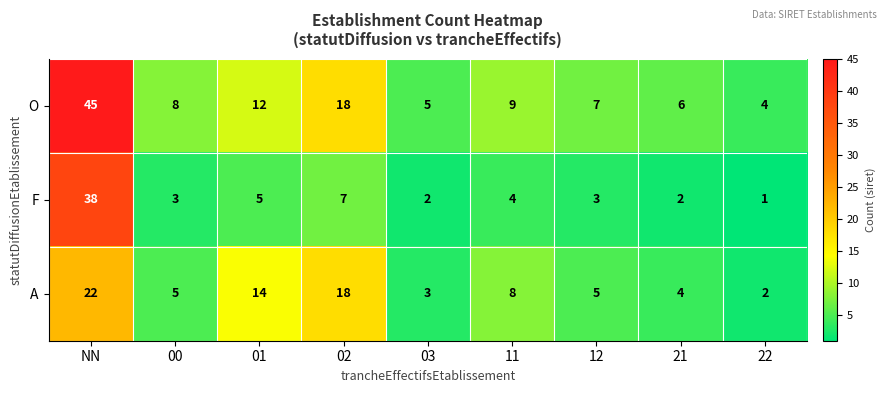

Reading left to right, extract all data points from this chart.

O: 45	8	12	18	5	9	7	6	4
F: 38	3	5	7	2	4	3	2	1
A: 22	5	14	18	3	8	5	4	2